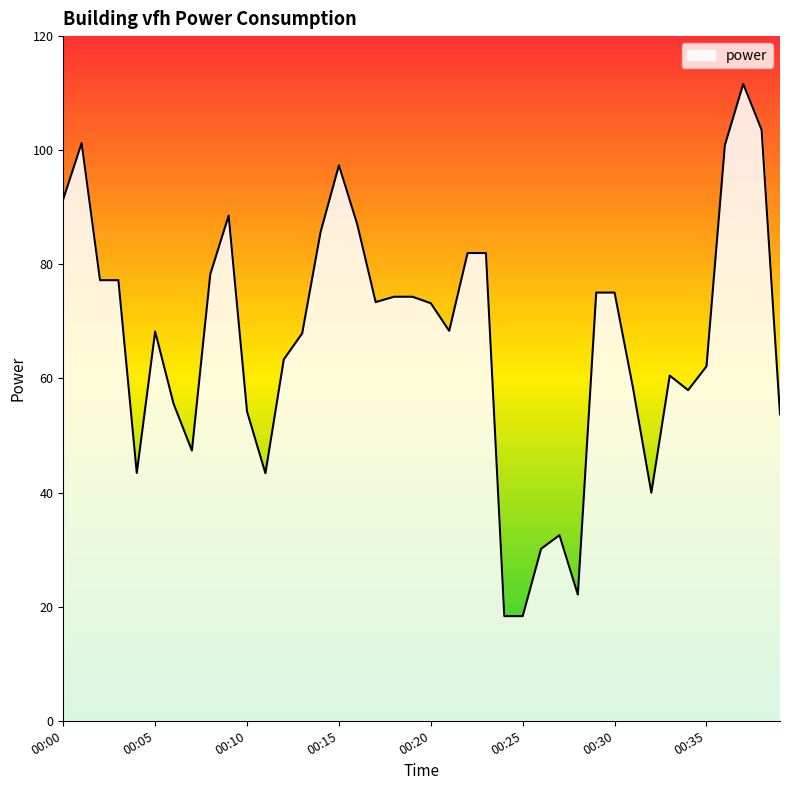

What is the difference between the maximum and minimum values?

93.3